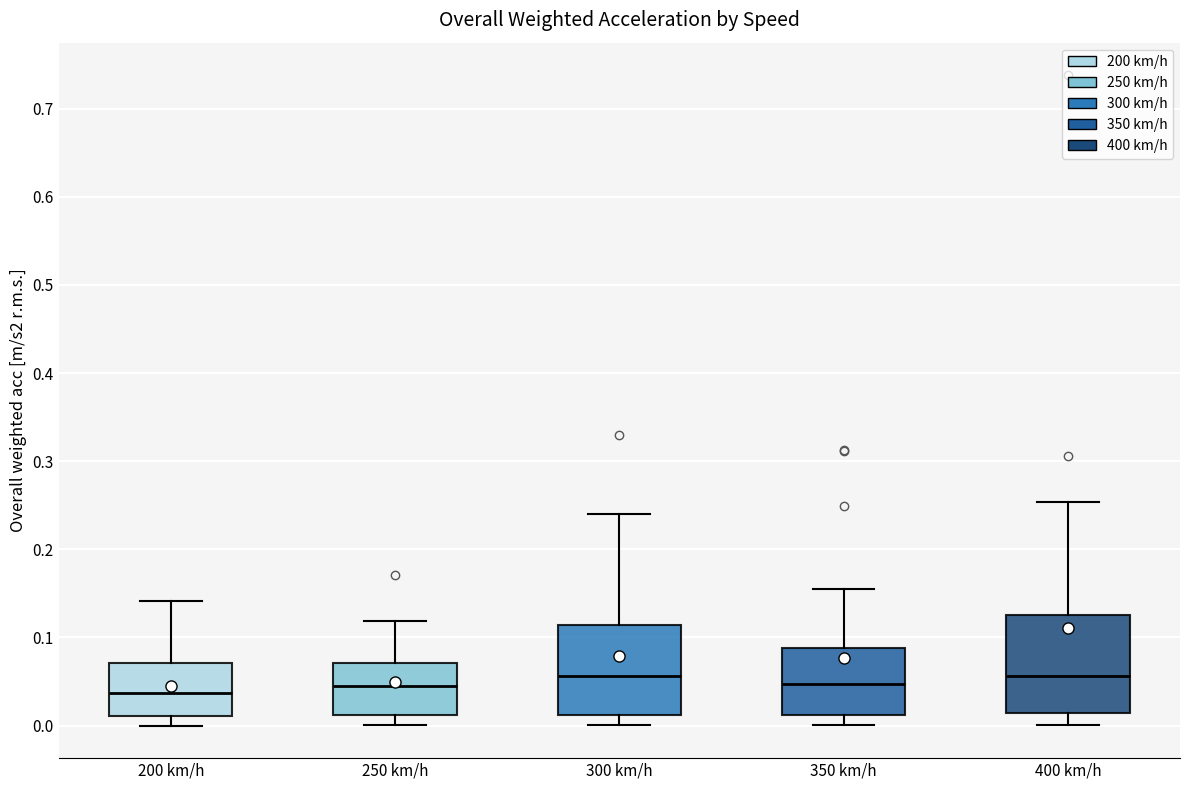

Where is the lower edge of the box for 250 km/h on the y-axis? The values are not printed on the chart, so give them approximately, as read against the axis.

0.01